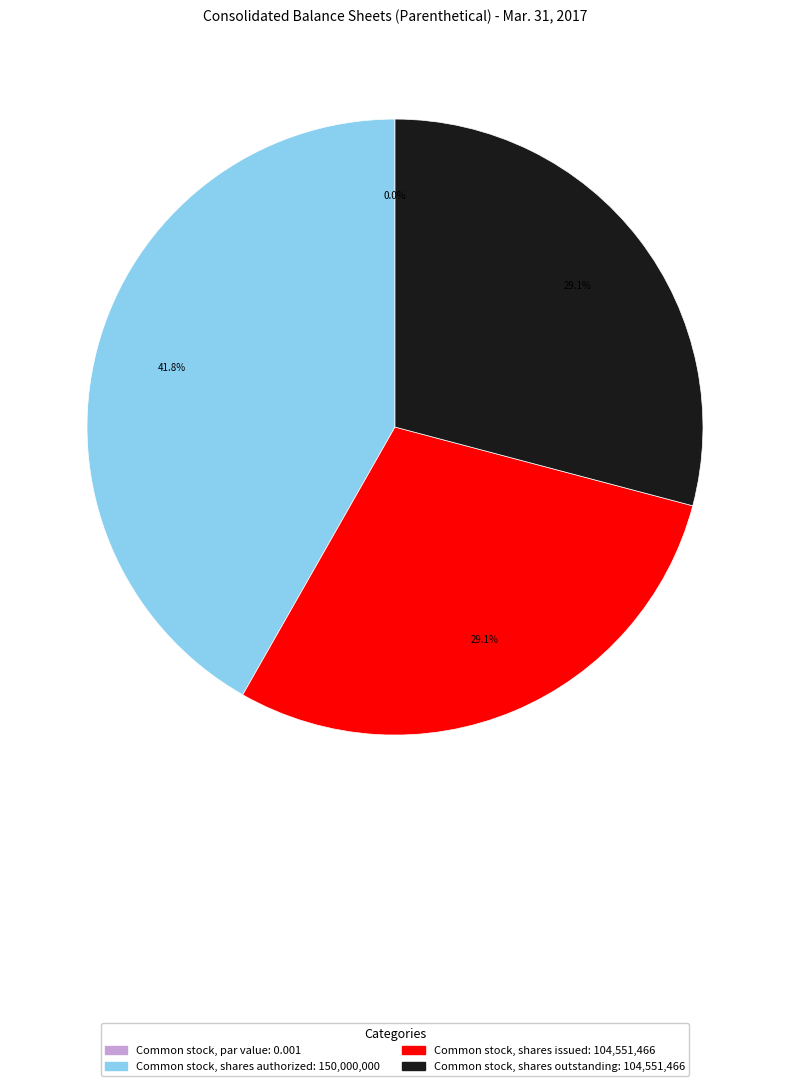

How many segments does this pie chart have?

4